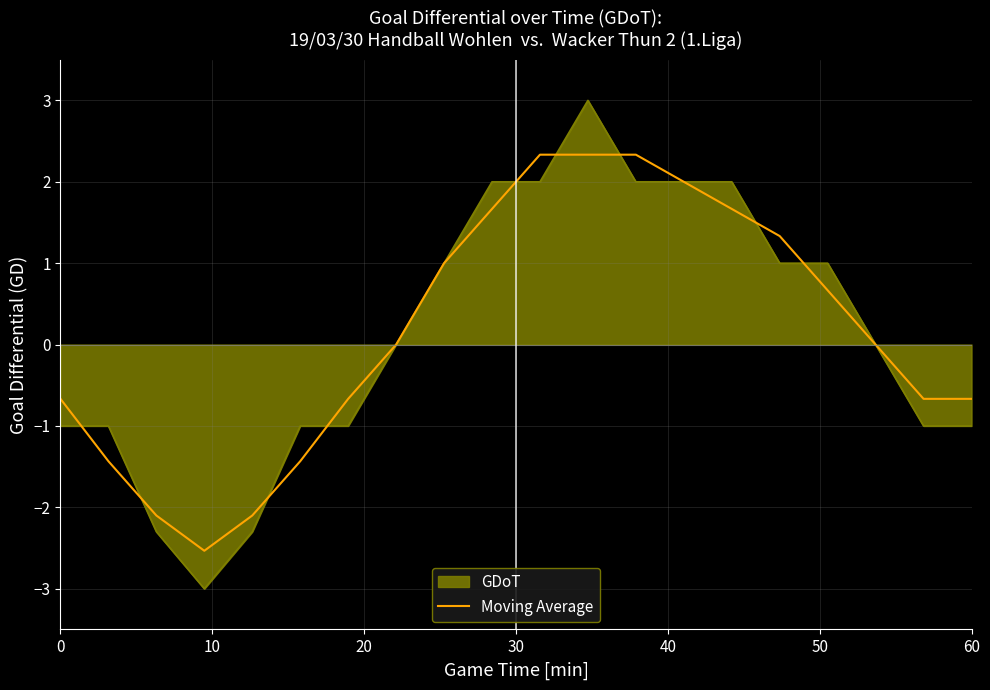

What is the maximum value shown in the chart?

3.0